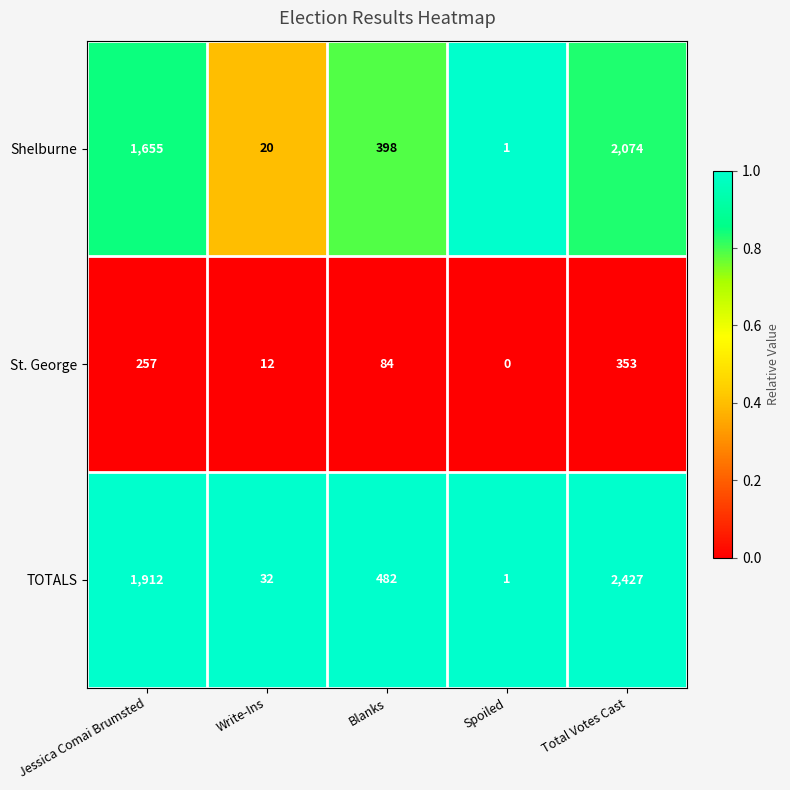

Is it true that Shelburne equals 466 at Jessica Comai Brumsted?

False